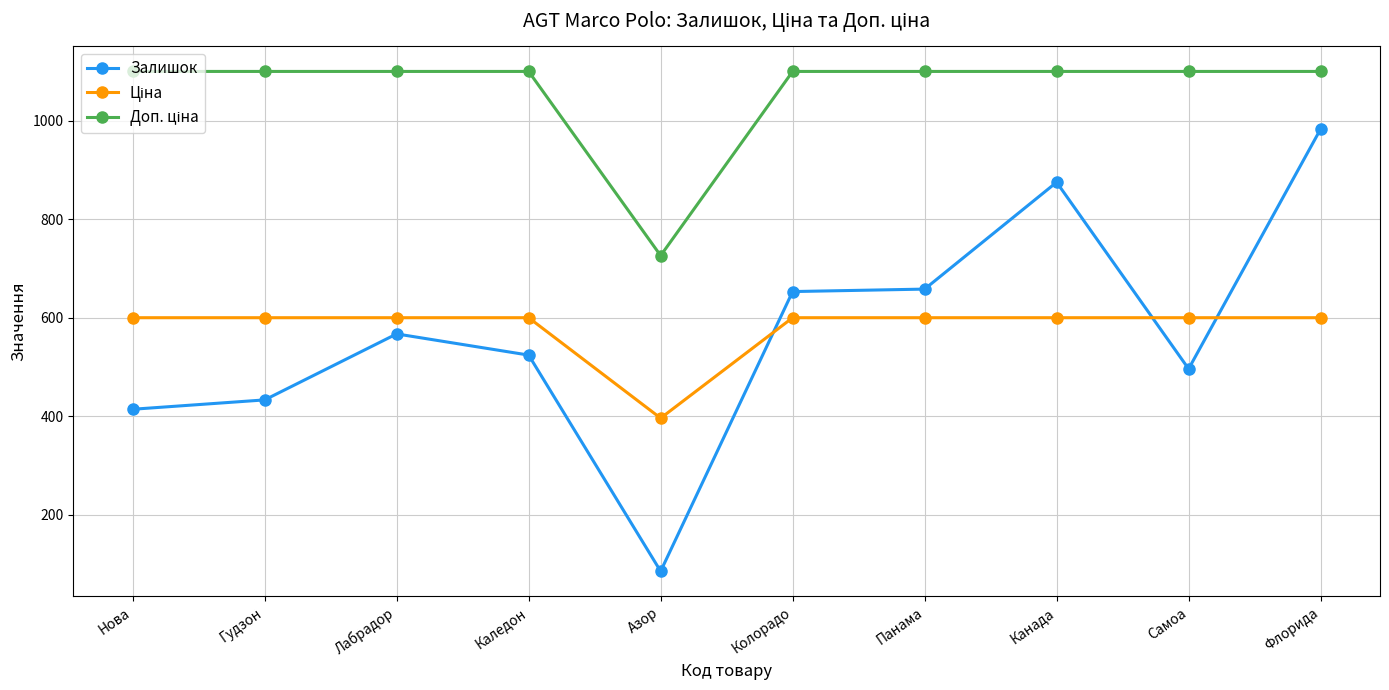

What is the sum of all Залишок values?

5688.0